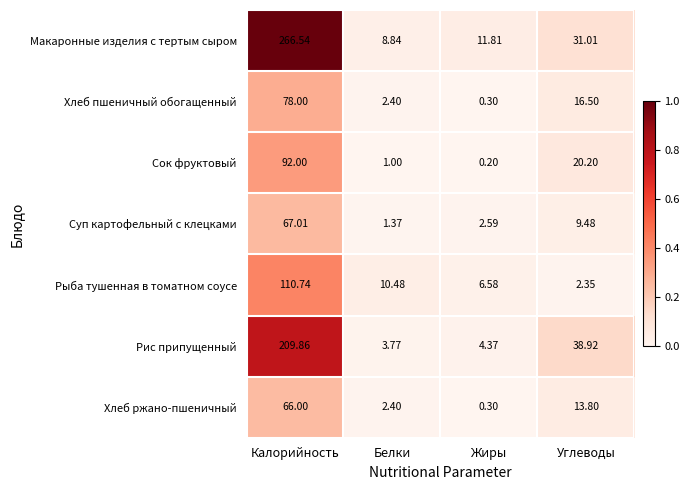

Which label corresponds to the largest value in the chart?

Калорийность